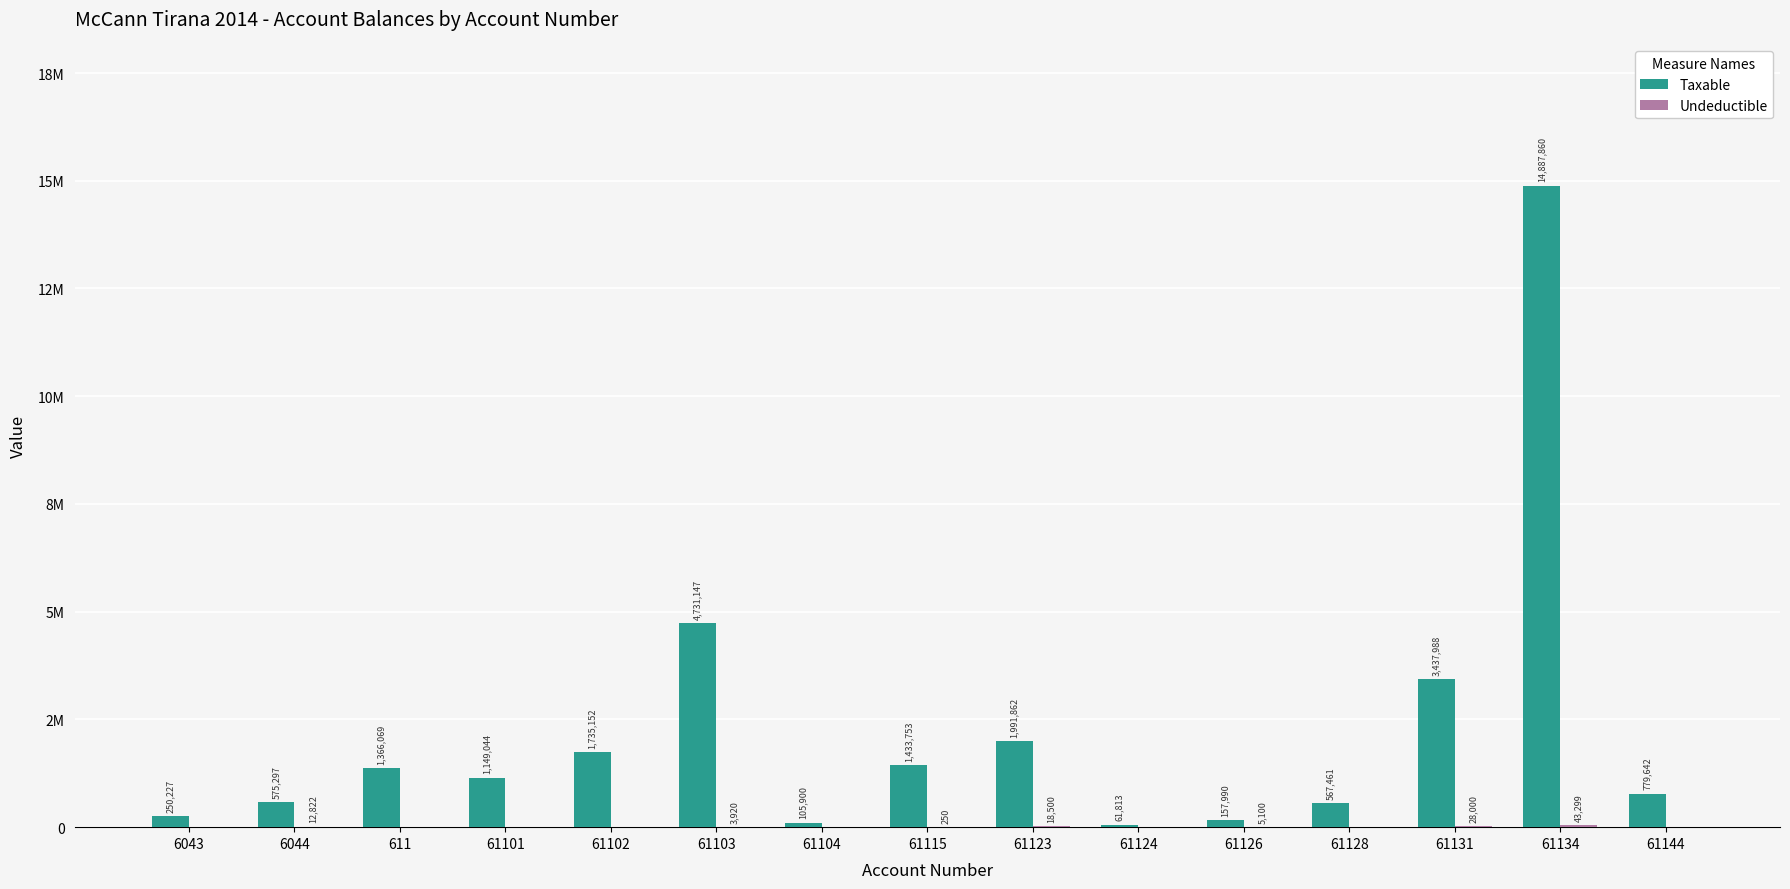

List the labels in order of Undeductible value, smallest first.

6043, 611, 61101, 61102, 61104, 61124, 61128, 61144, 61115, 61103, 61126, 6044, 61123, 61131, 61134